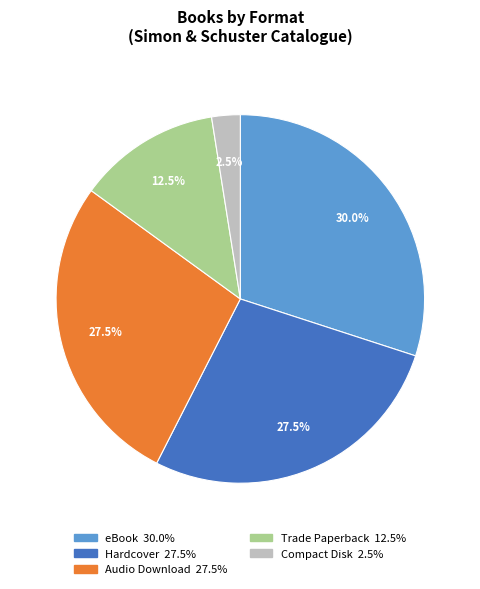

Does any single category account for the majority?

No